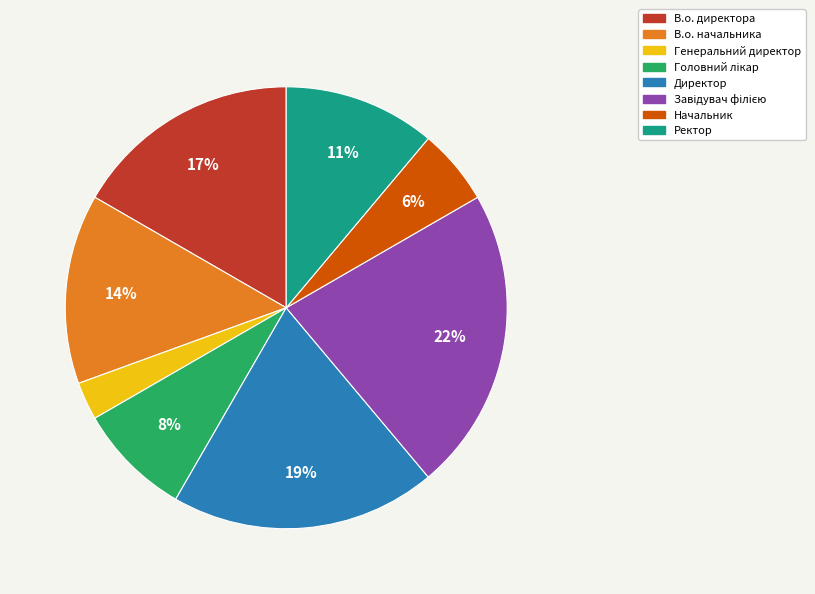

Does Генеральний директор account for over 50% of the chart?

No